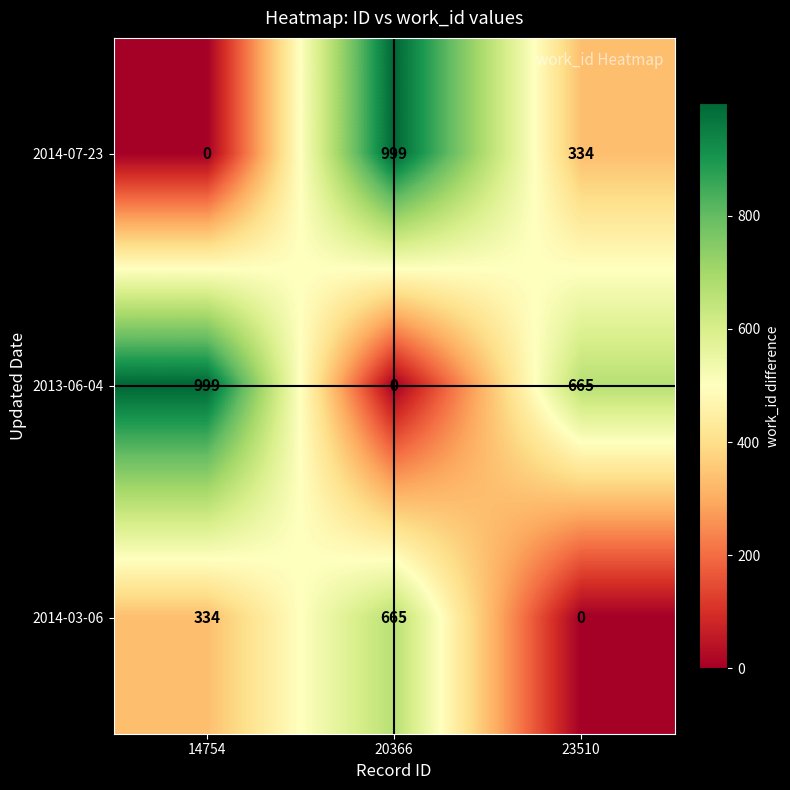

What is the average value of the 2014-07-23 series?

444